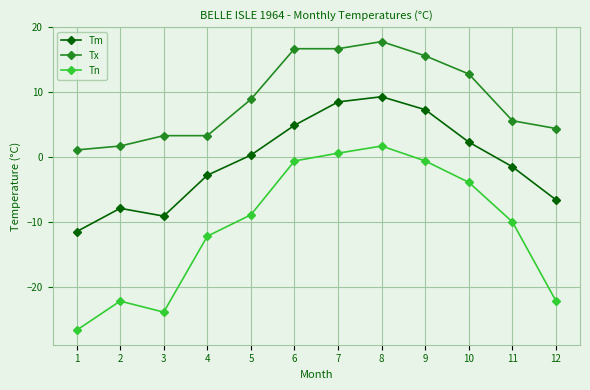

How many data points in Tm are less than 0?

6